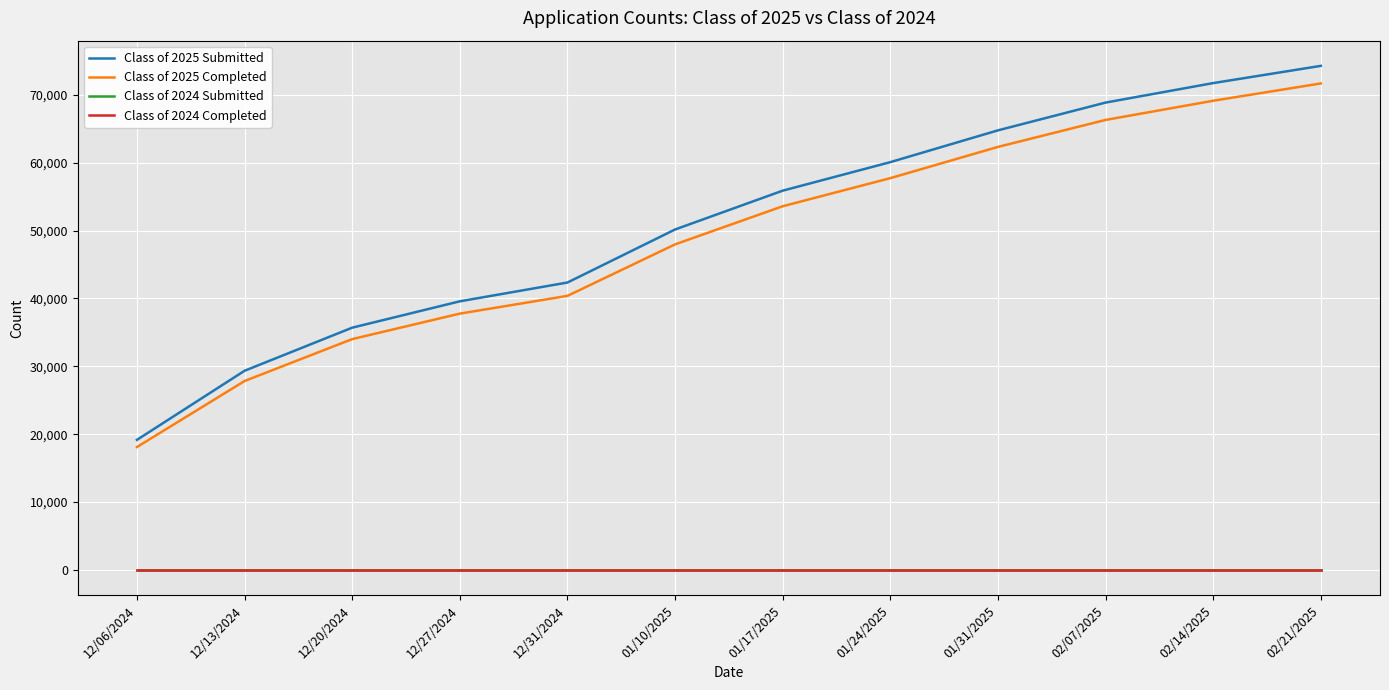

At 12/27/2024, list the series in order from smallest to largest.

Class of 2024 Submitted, Class of 2024 Completed, Class of 2025 Completed, Class of 2025 Submitted